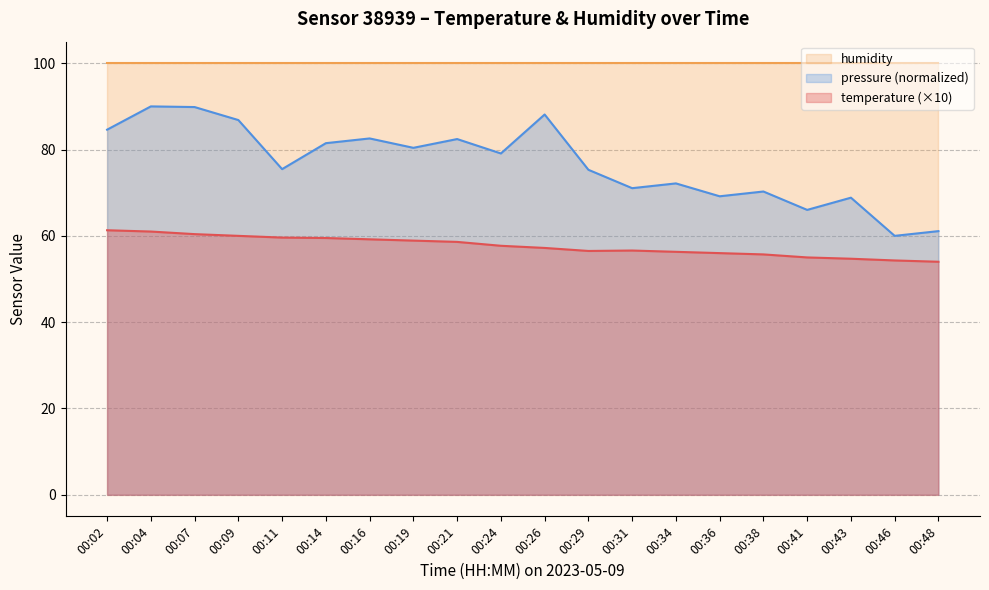

Which series has the largest total across all categories?

humidity